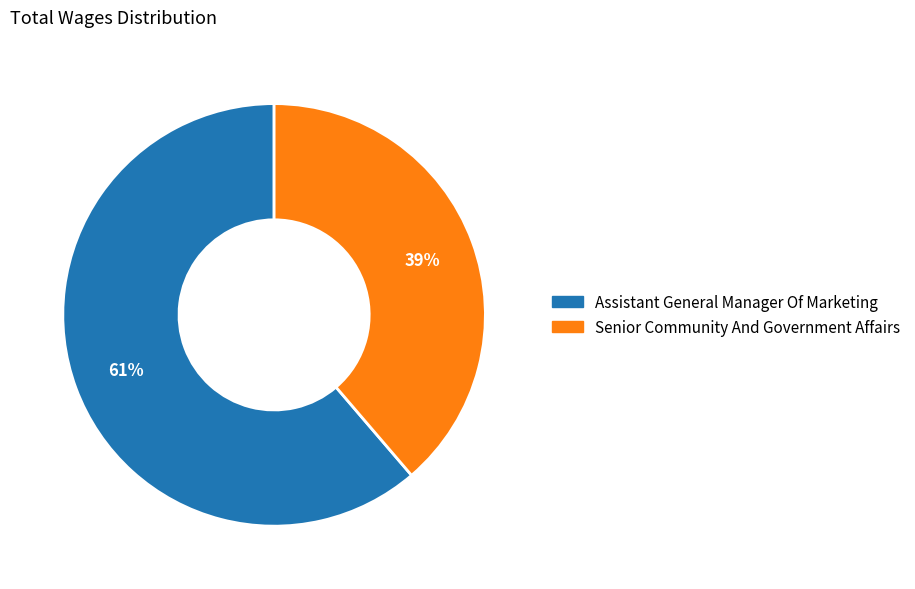

Which has a higher value, Senior Community And Government Affairs or Assistant General Manager Of Marketing?

Assistant General Manager Of Marketing